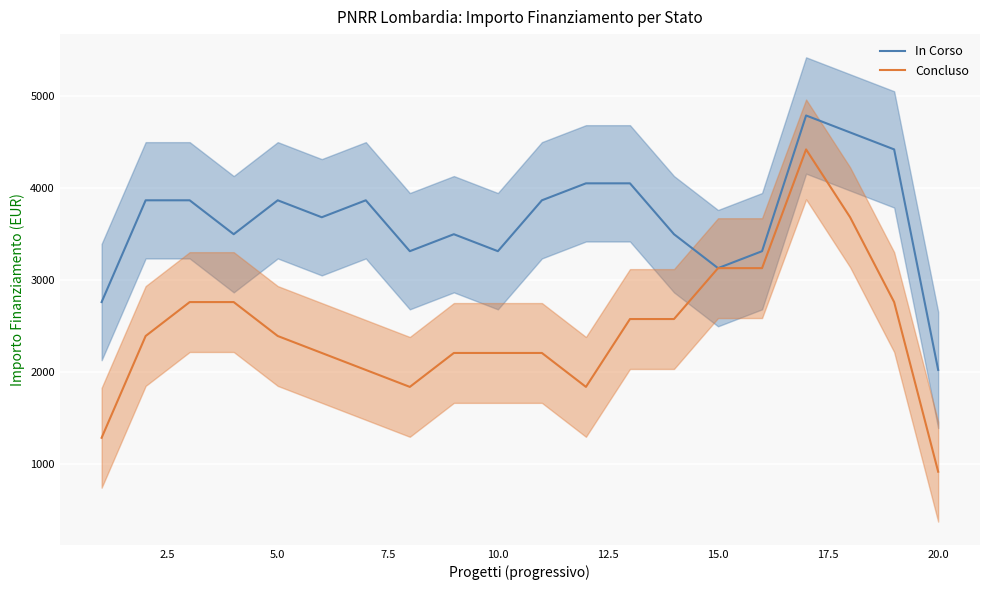

What is the maximum value for Concluso?

4424.0